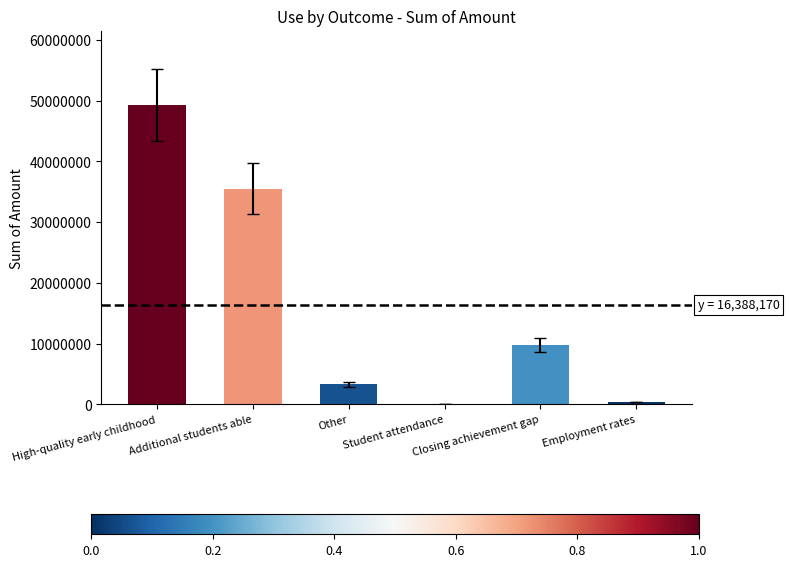

What is the sum of all values?

98329020.9